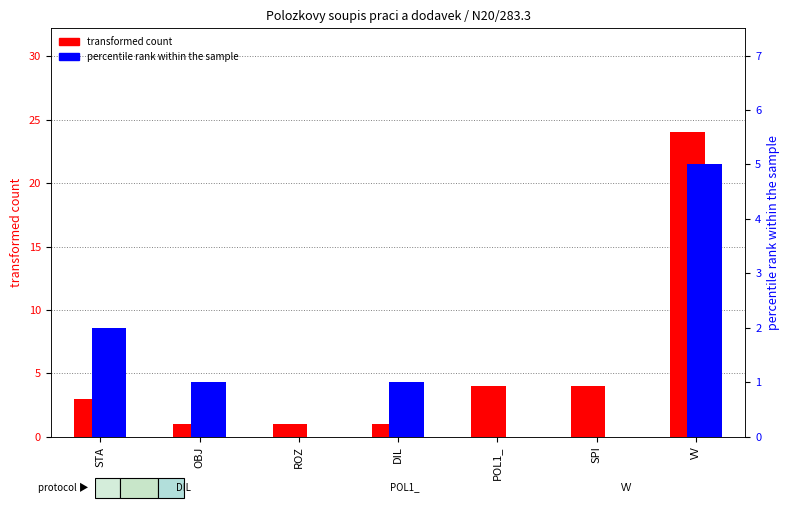

What is the lowest value of the transformed count series?

1